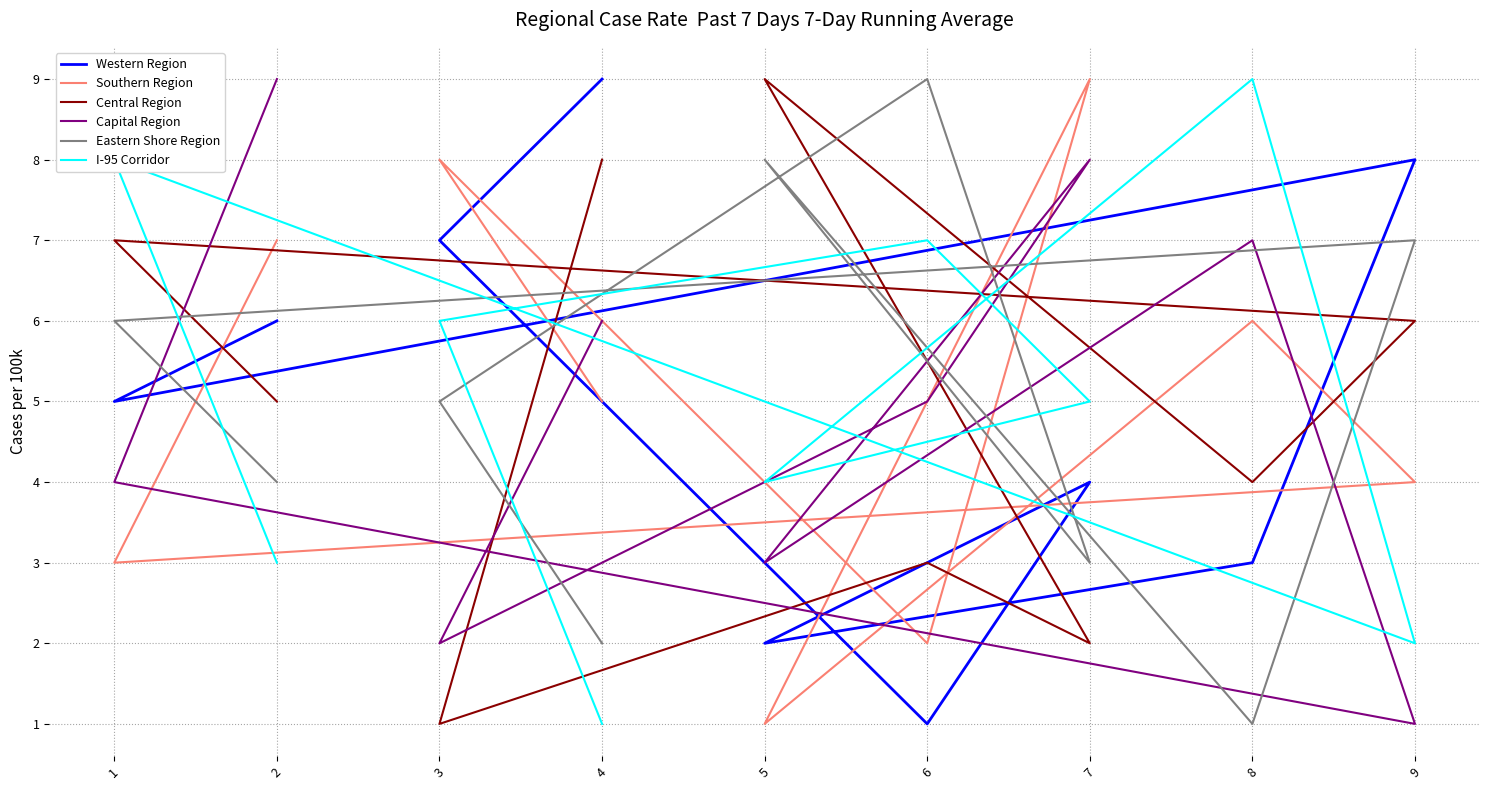

True or false: Capital Region has a value of 11 at 8.

False